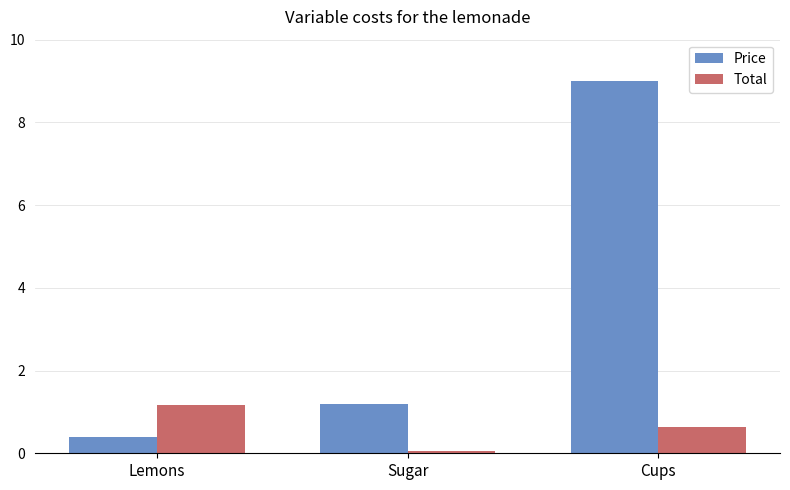

At which category is the sum across all series the highest?

Cups